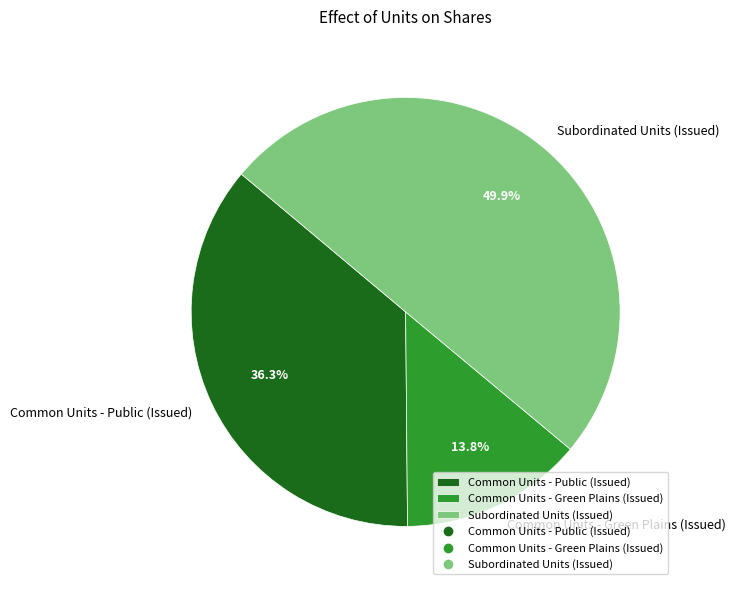

Does Common Units - Public (Issued) represent more than half of the total?

No